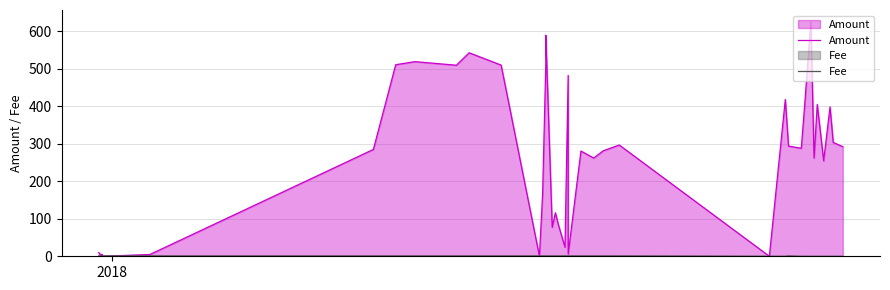

How many lines are shown in the chart?

2